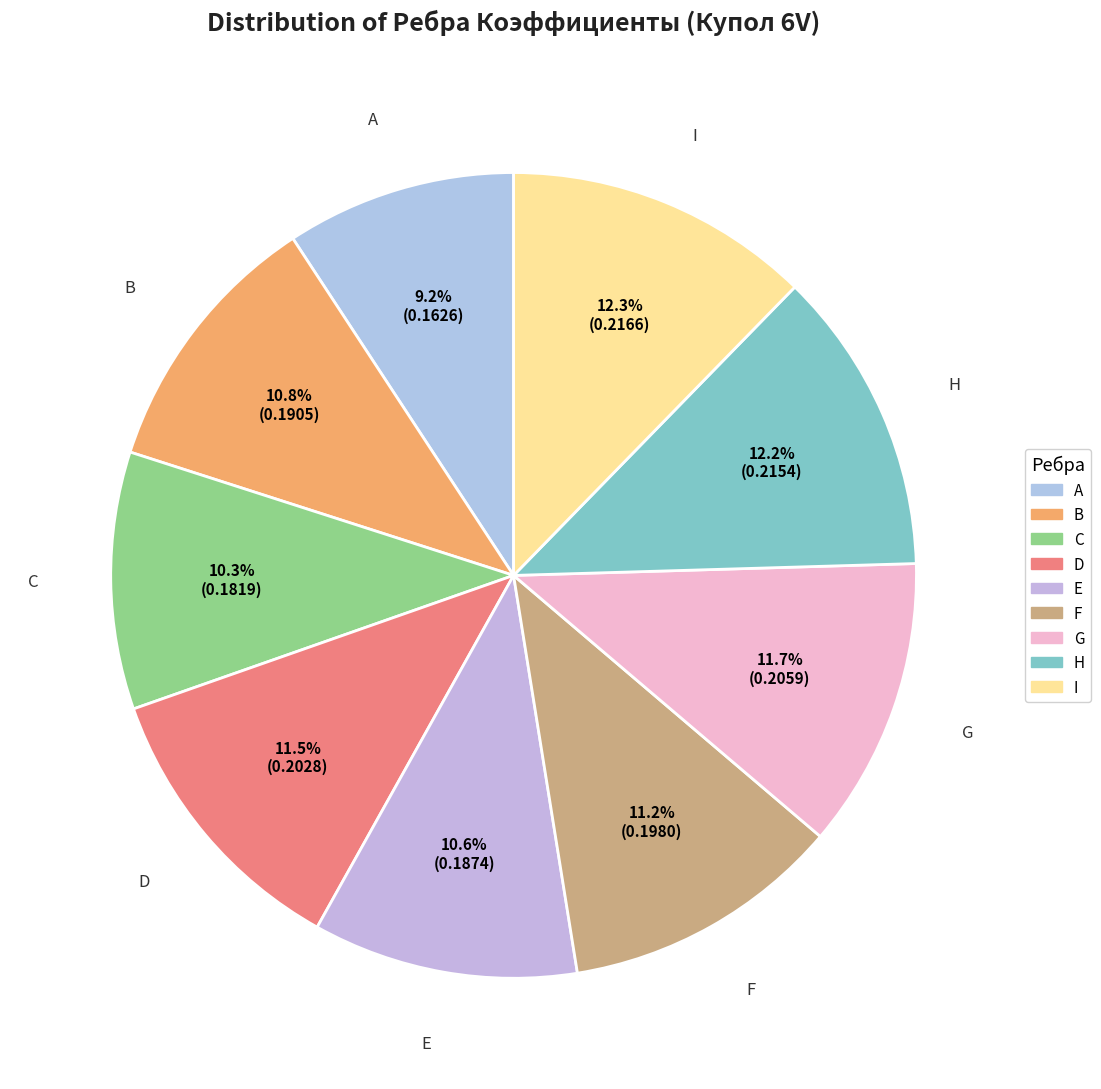

To the nearest percent, what portion does A represent?

9%